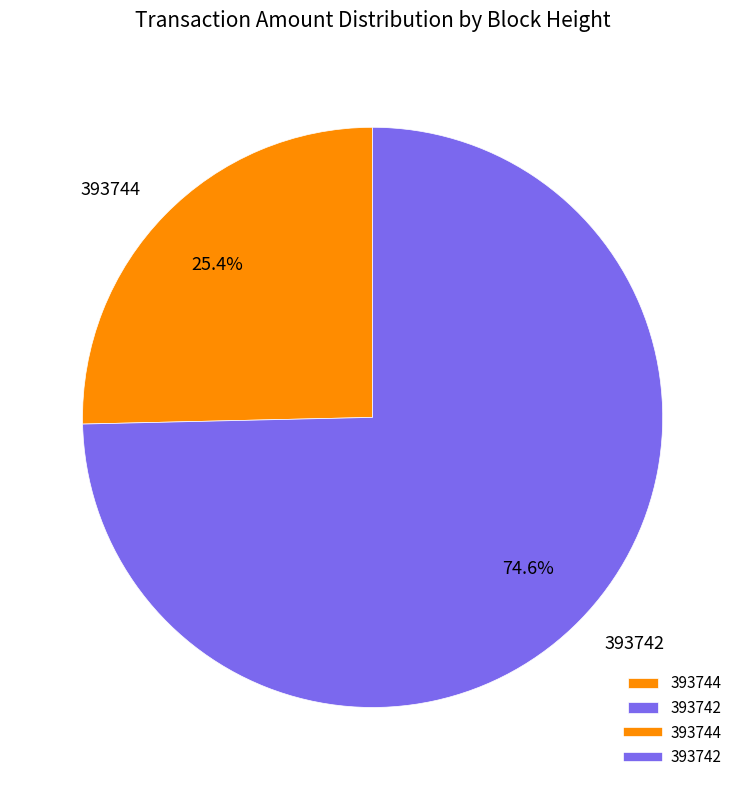

What percentage is the 393744 slice, to the nearest percent?

25%